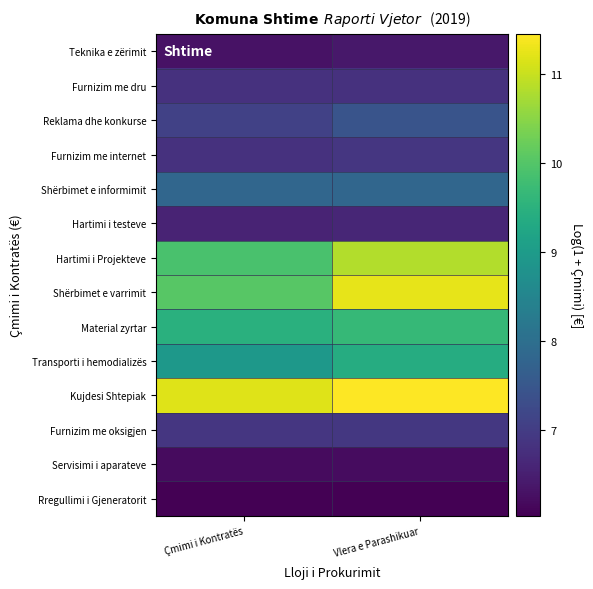

Count the number of categories in the chart.

2